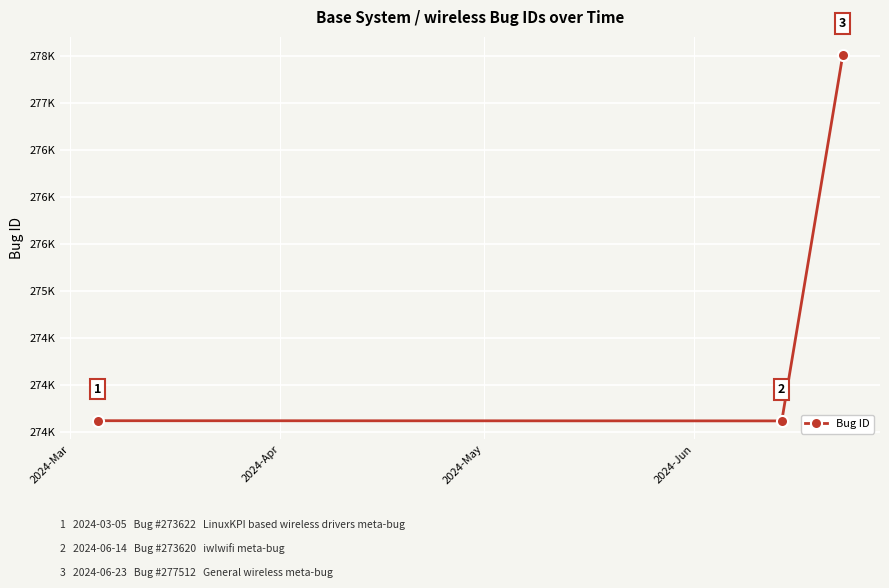

Reading right to left, transcribe all the data shown in this chart.

277512	273620	273622